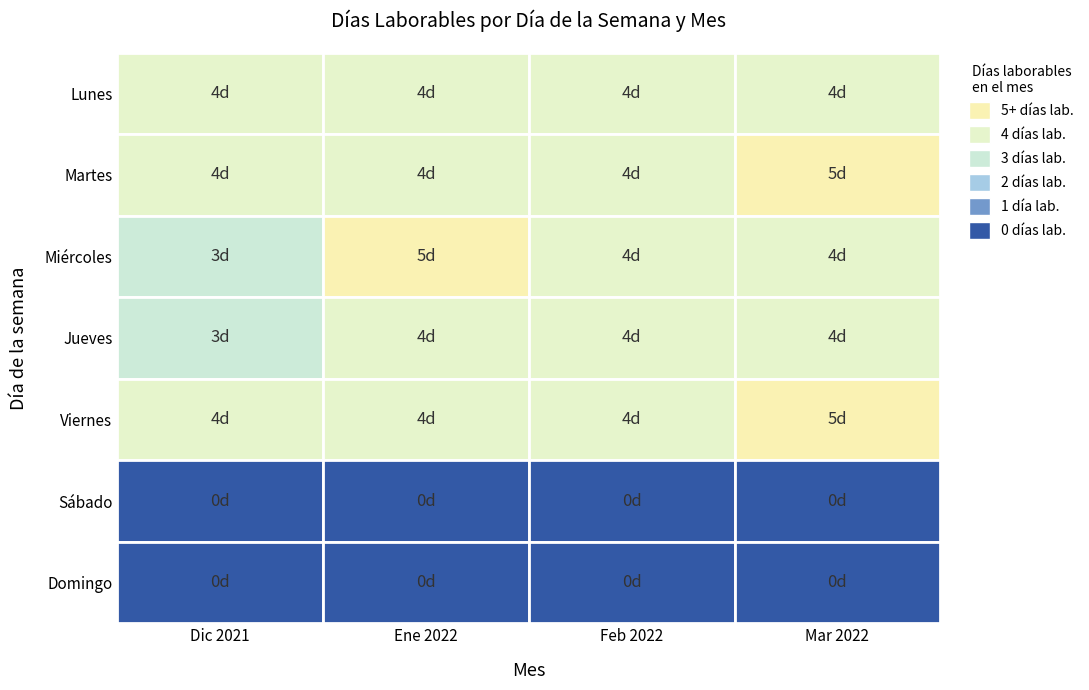

Which series has the widest spread of values?

Miércoles